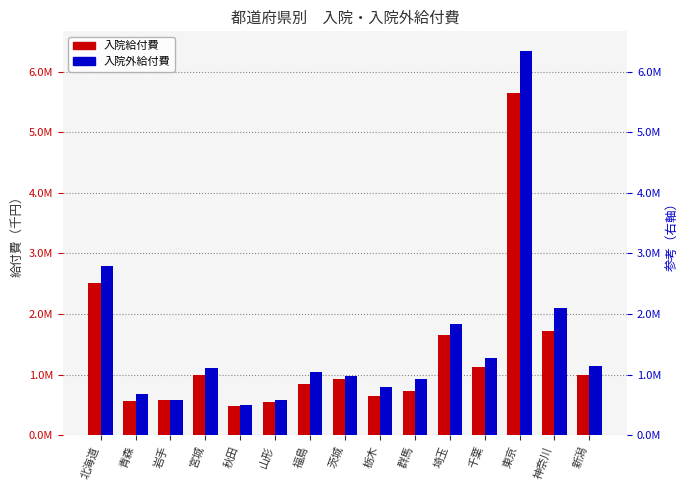

True or false: 入院外給付費 has a value of 684605.2 at 青森.

True